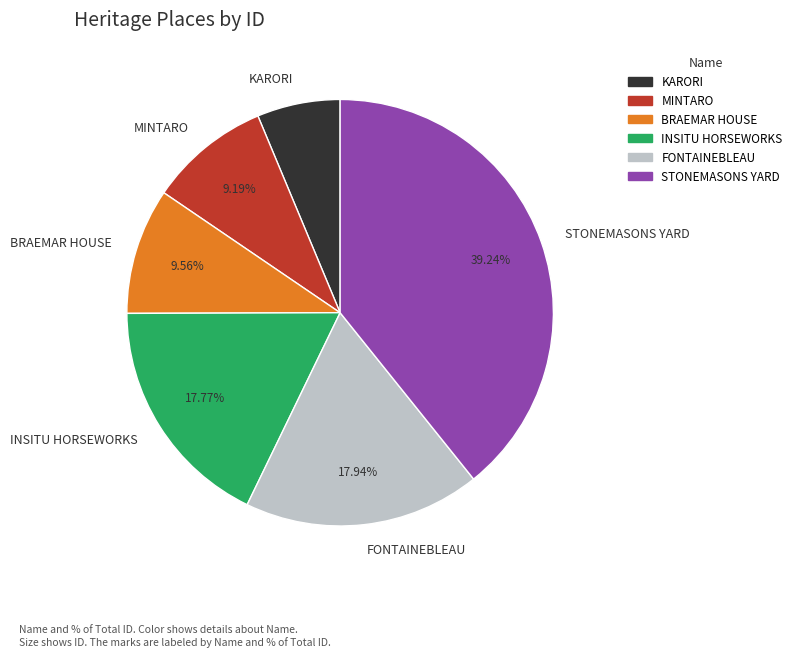

Combined, do FONTAINEBLEAU and MINTARO account for over 50%?

No